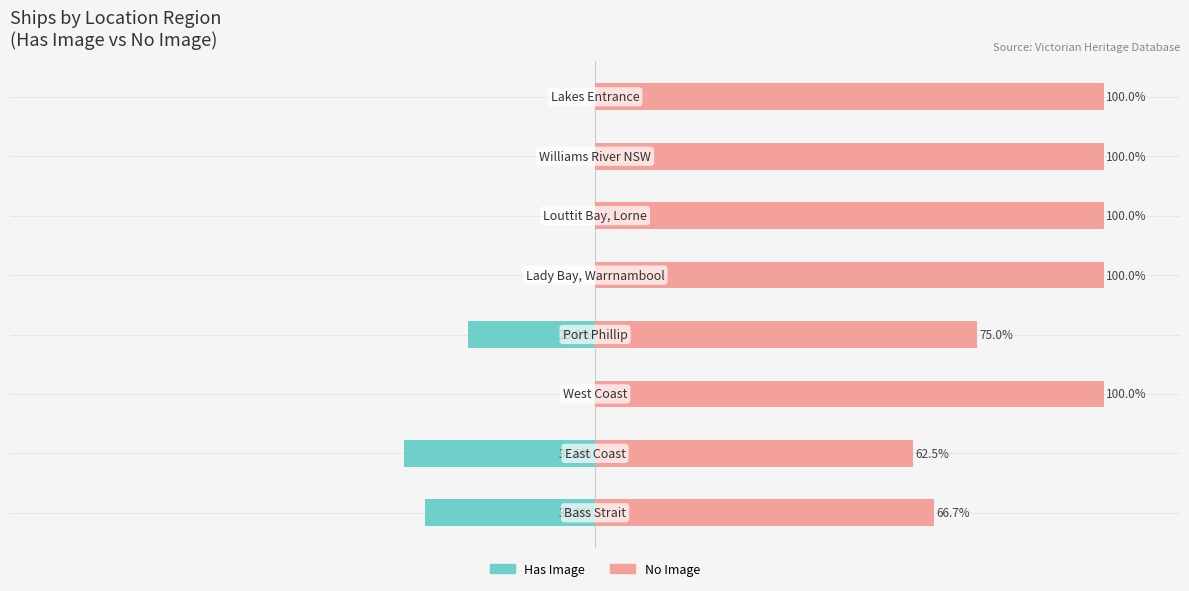

The Has Image series shows 12.8 at 150. True or false?

False